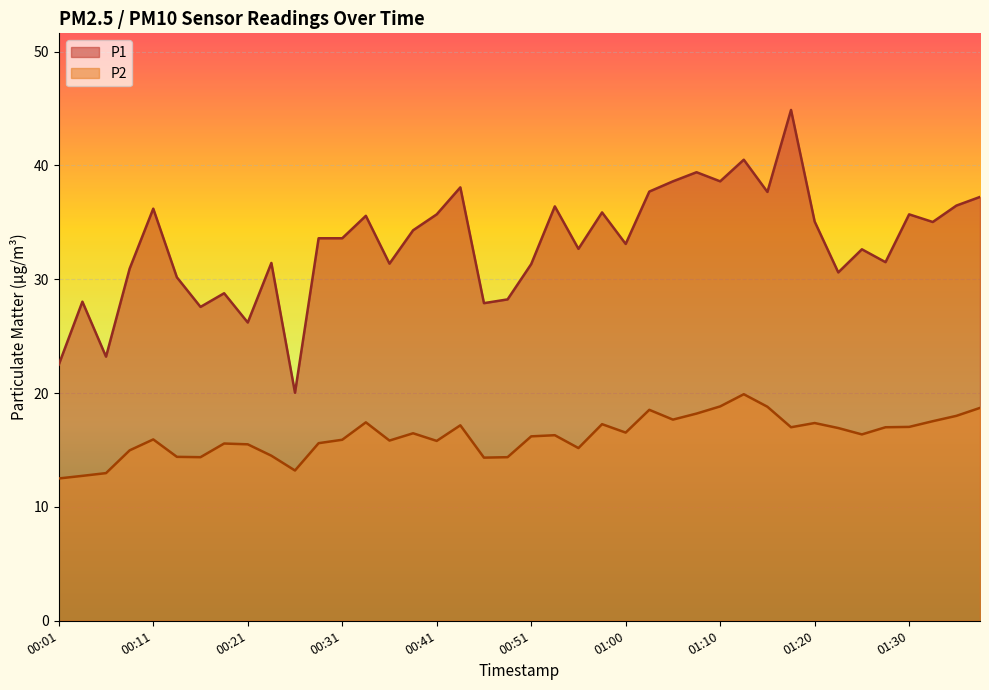

True or false: P1 has more than 1 interior local peaks.

True